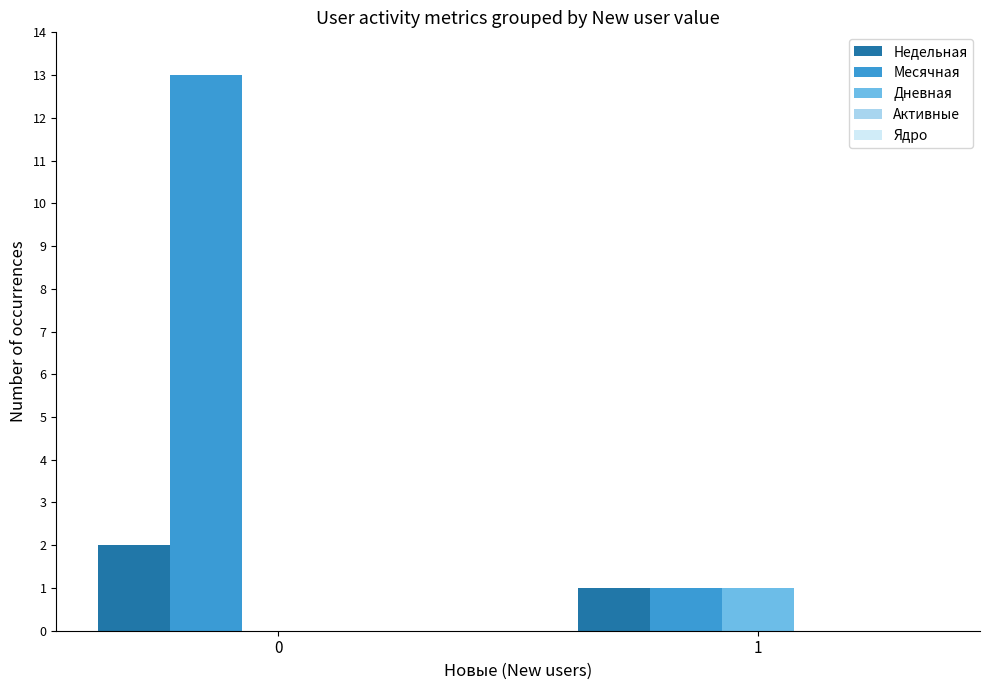

The Недельная series shows 1 at 1. True or false?

True